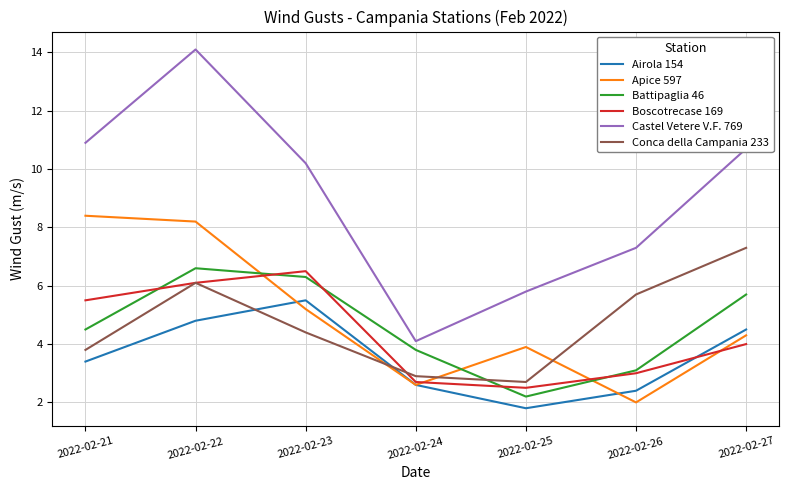

What is the difference between the highest and lowest values at 2022-02-23?

5.8